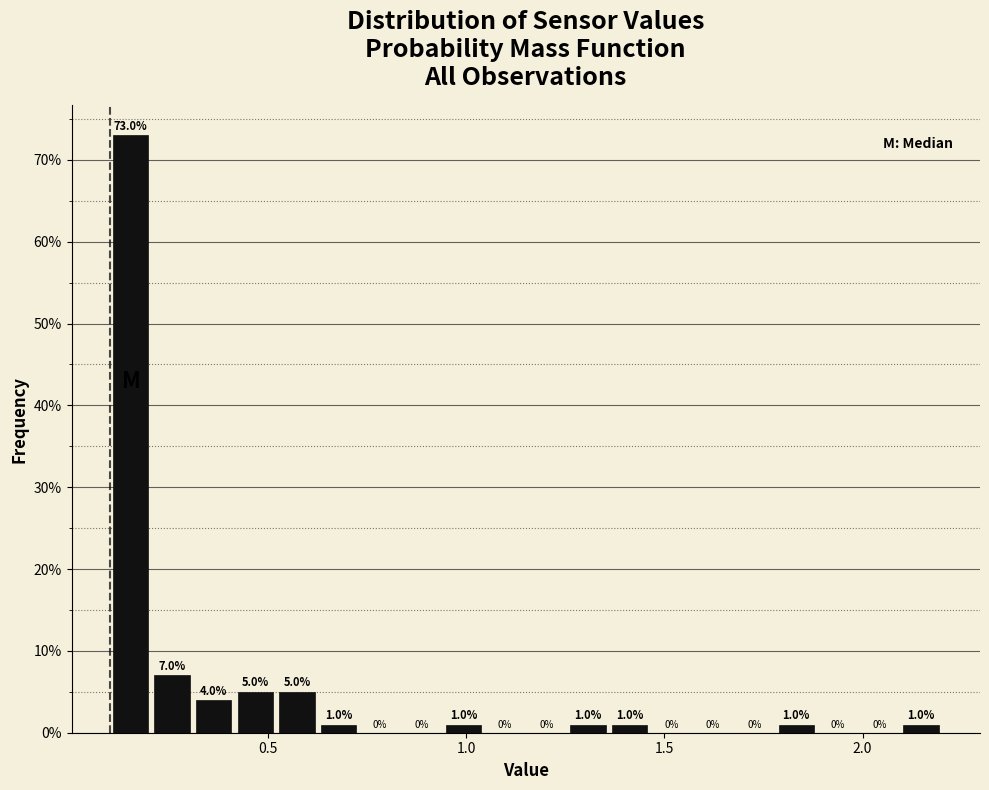

Around what value on the x-axis is the tallest bar? Give the approximate position of its centre, as read against the axis.

0.15